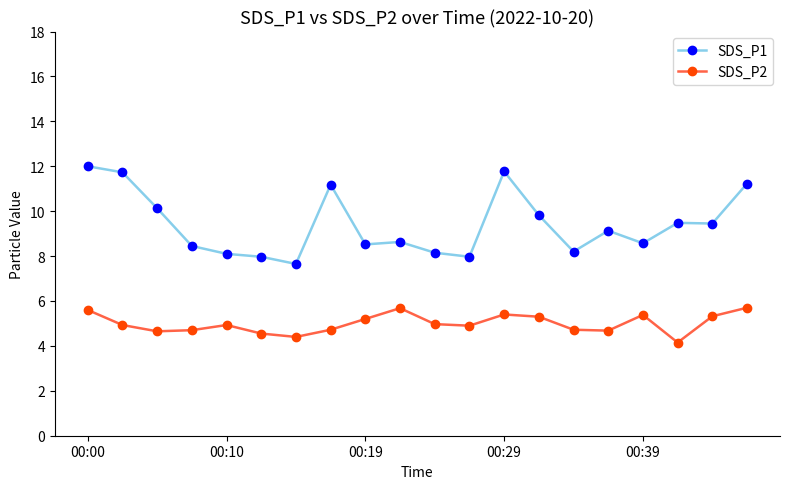

Which series has the widest spread of values?

SDS_P1